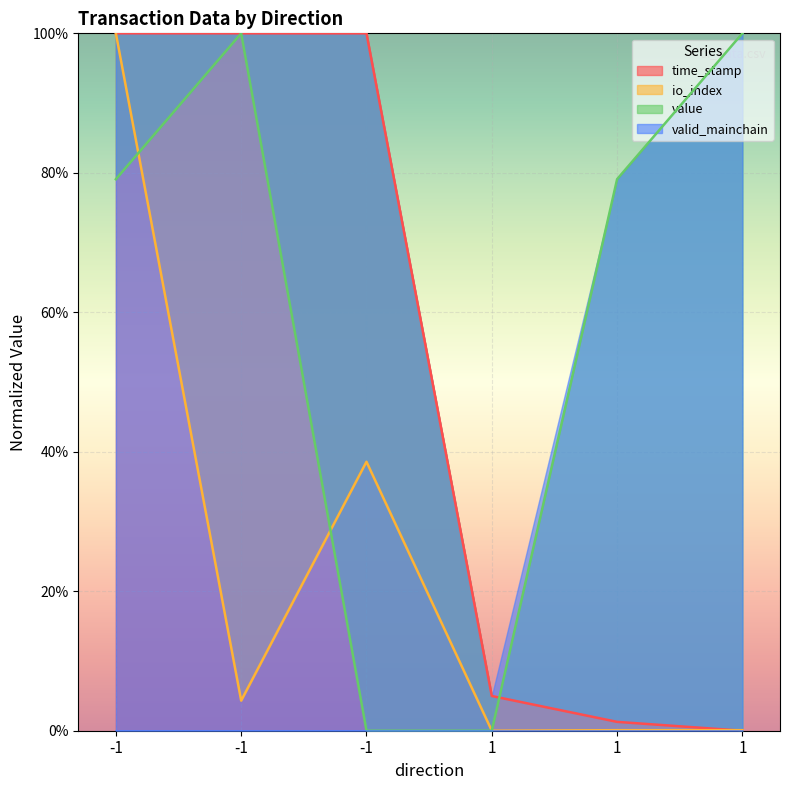

In io_index, how many points are higher than both neighbors (excluding endpoints)?

1